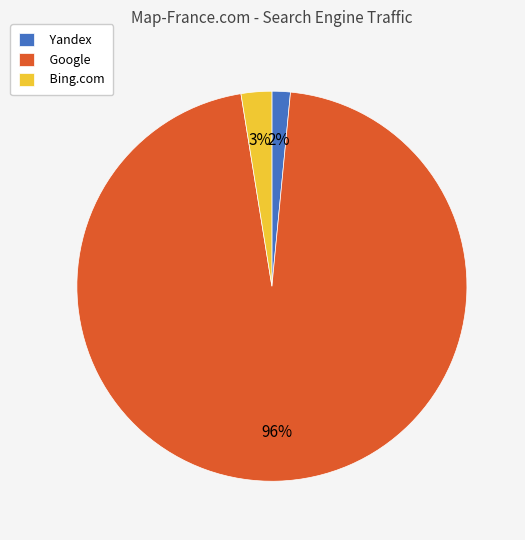

Which slice represents more than half of the pie?

Google